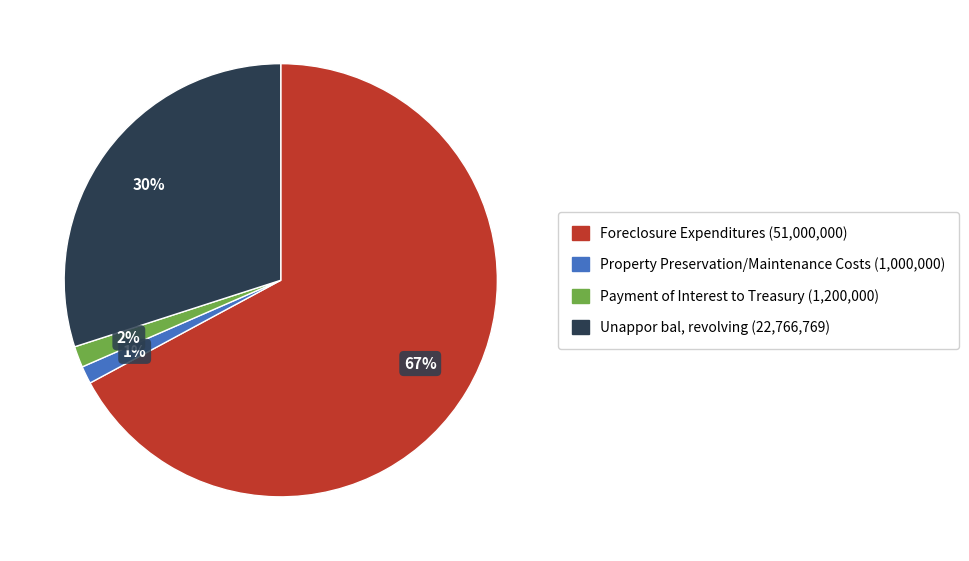

Count the number of slices in the pie.

4